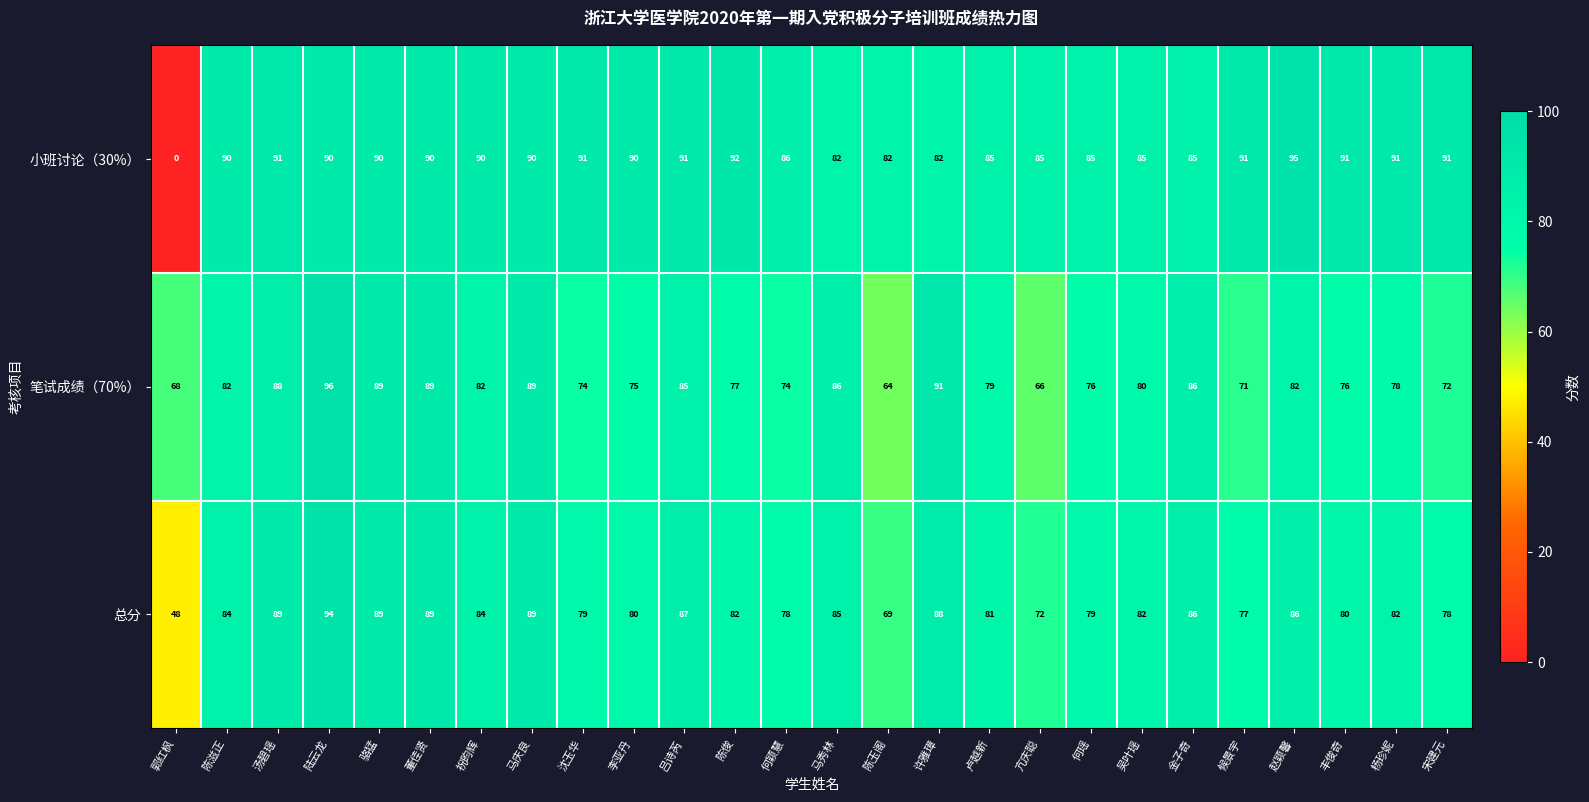

At how many categories does at least one series exceed 11?

26